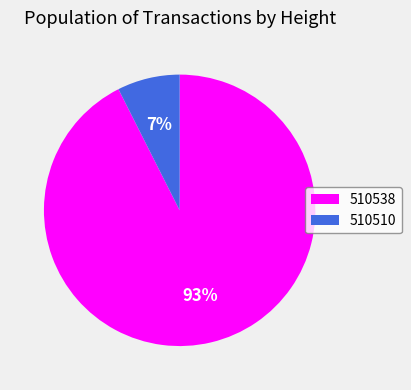

Which has a higher value, 510538 or 510510?

510538